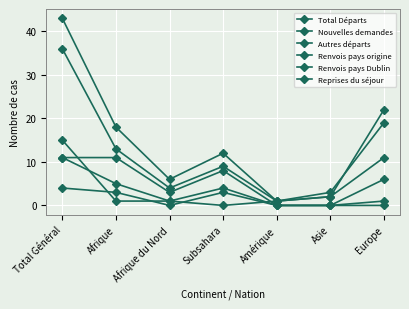

How many categories are shown in the chart?

7